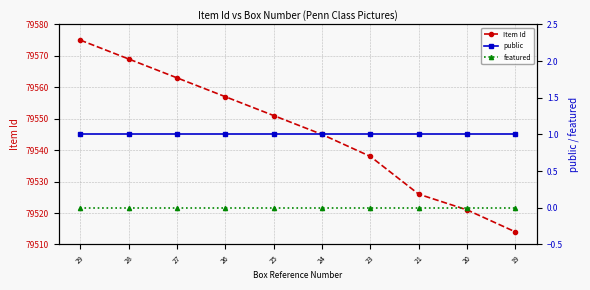

Does the chart display data point markers on the line(s)?

Yes